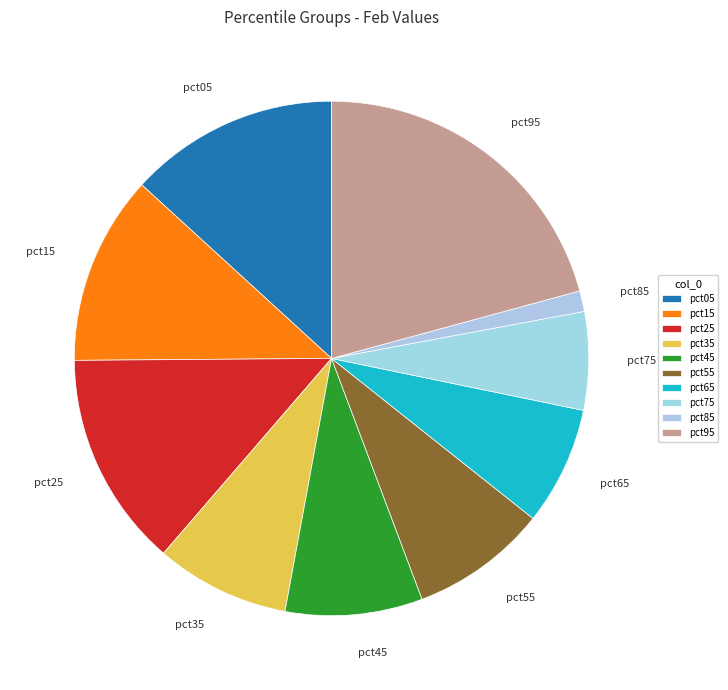

Which has a higher value, pct75 or pct85?

pct75